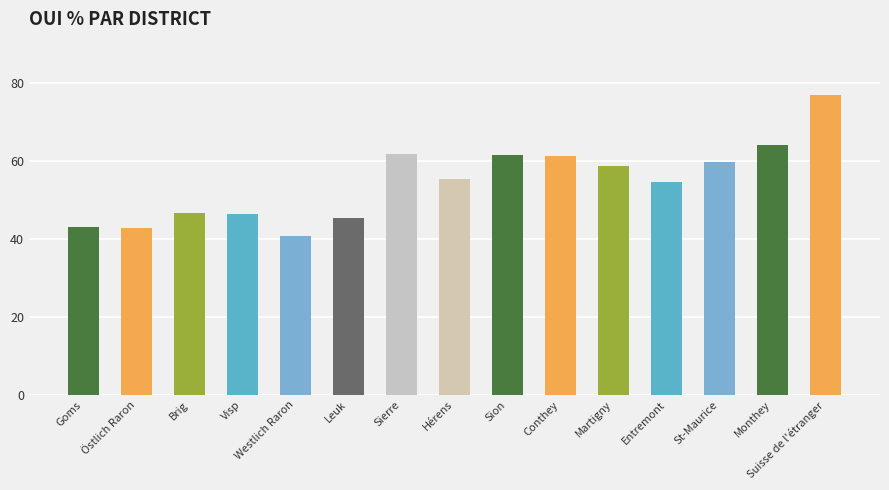

Read the value at St-Maurice.

59.7